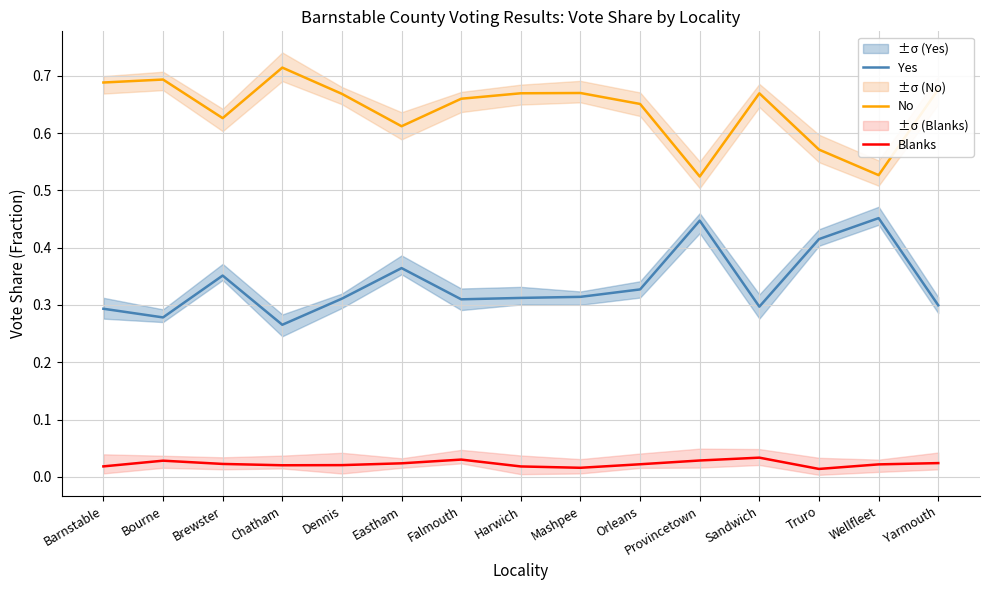

True or false: No and Blanks cross at least once.

False